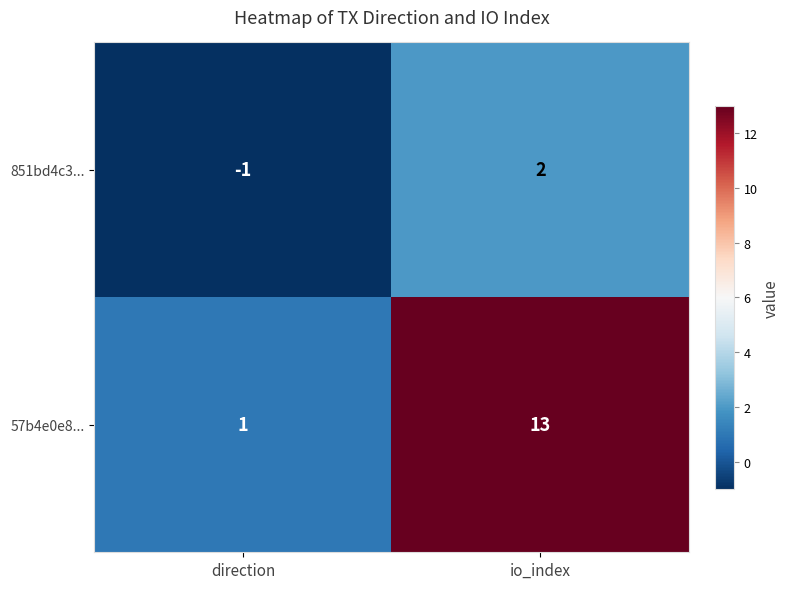

Count the number of categories in the chart.

2